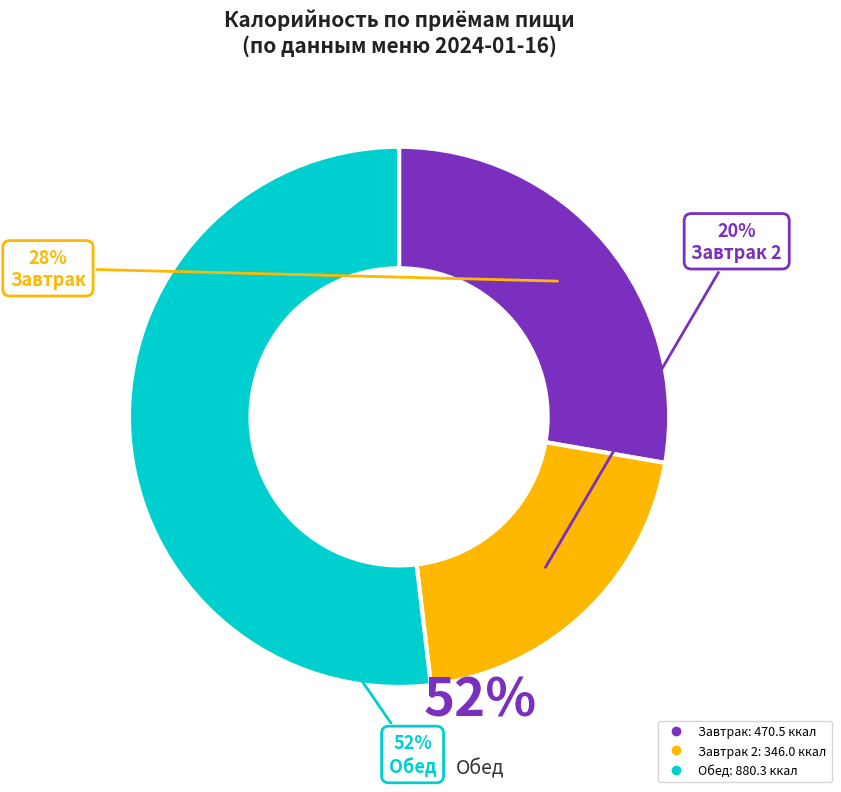

Is there any slice that represents more than half of the pie?

Yes